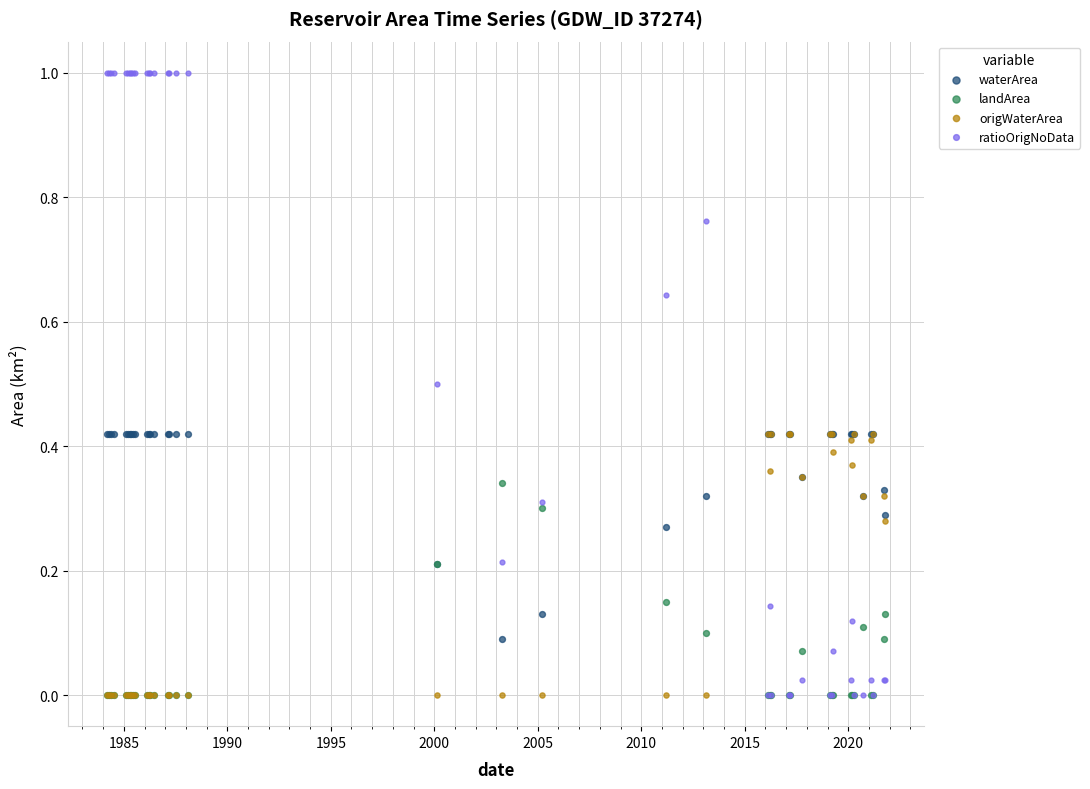

Which series reaches the maximum Y coordinate?

ratioOrigNoData